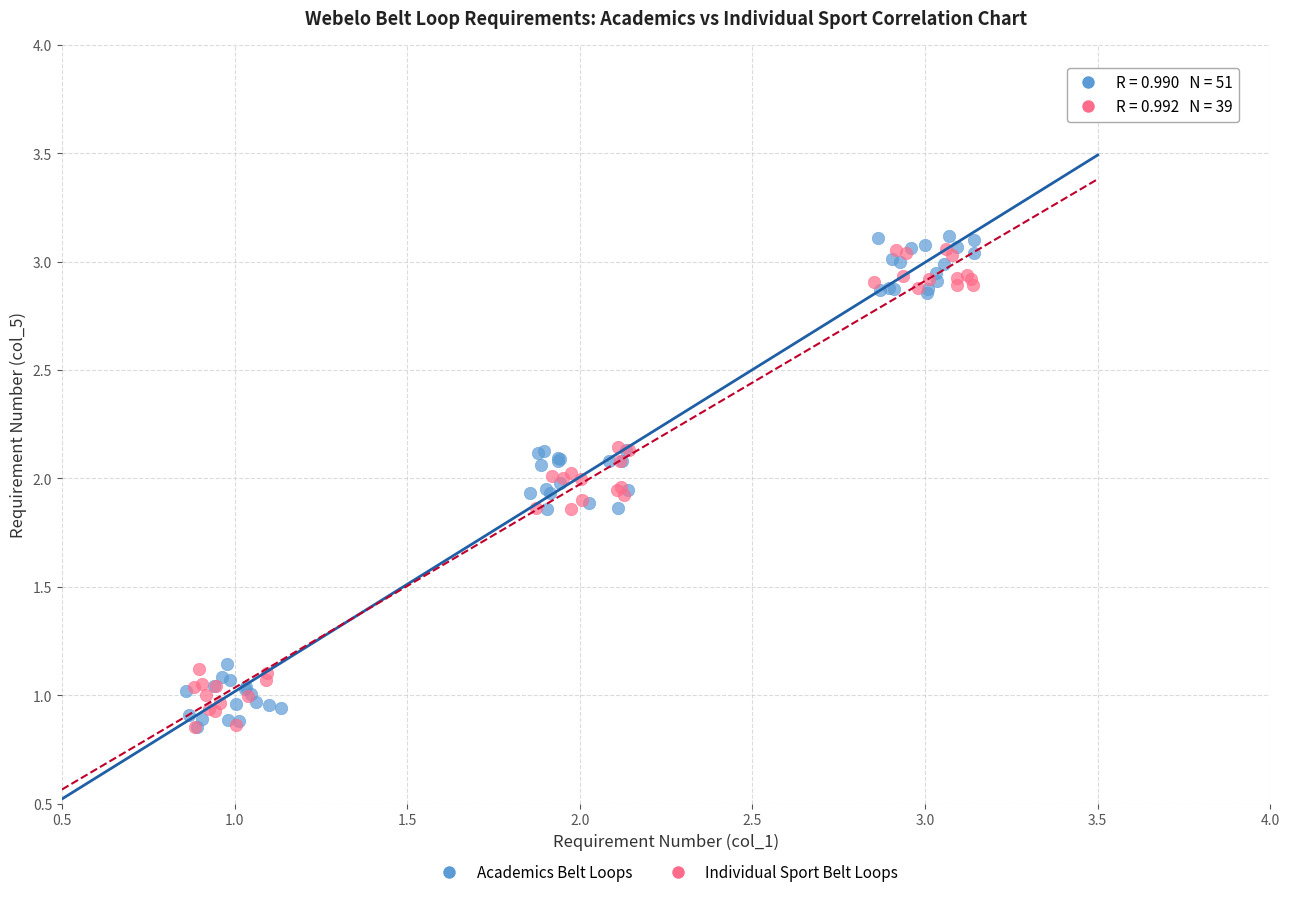

Which series has the widest spread of Y values?

Academics Belt Loops